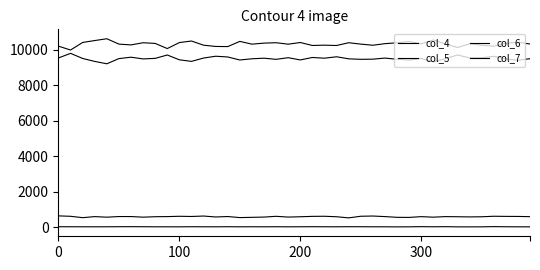

Rank the series by their maximum value, from lowest to highest.

col_7, col_6, col_5, col_4